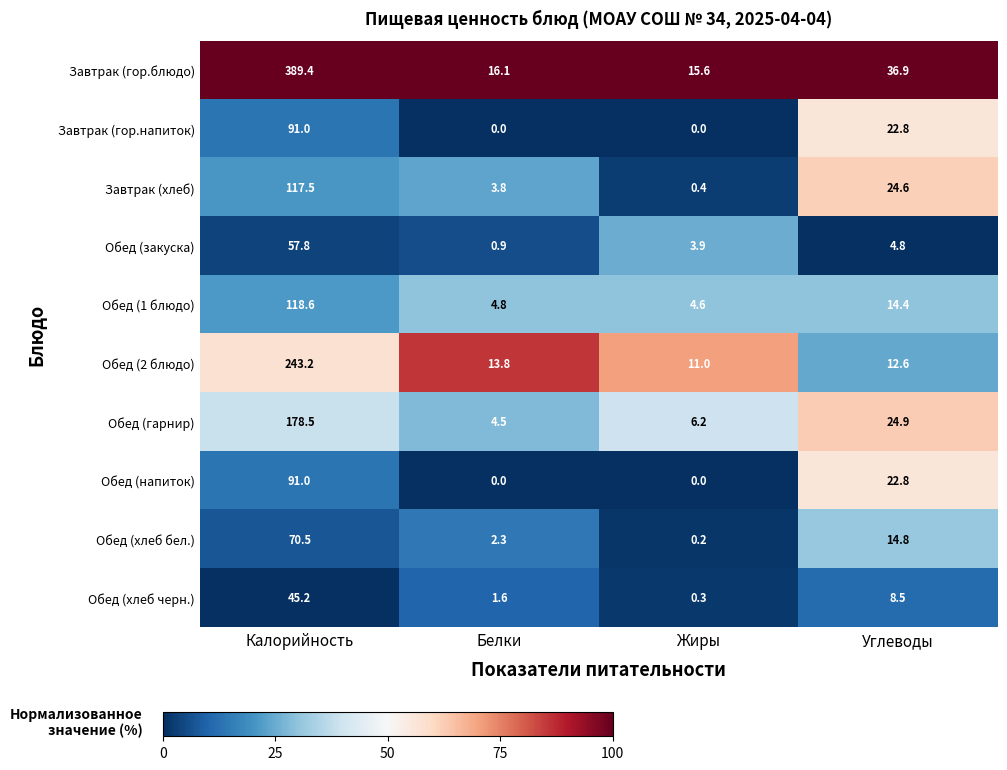

The value of Обед (1 блюдо) at Белки is 2.4. True or false?

False